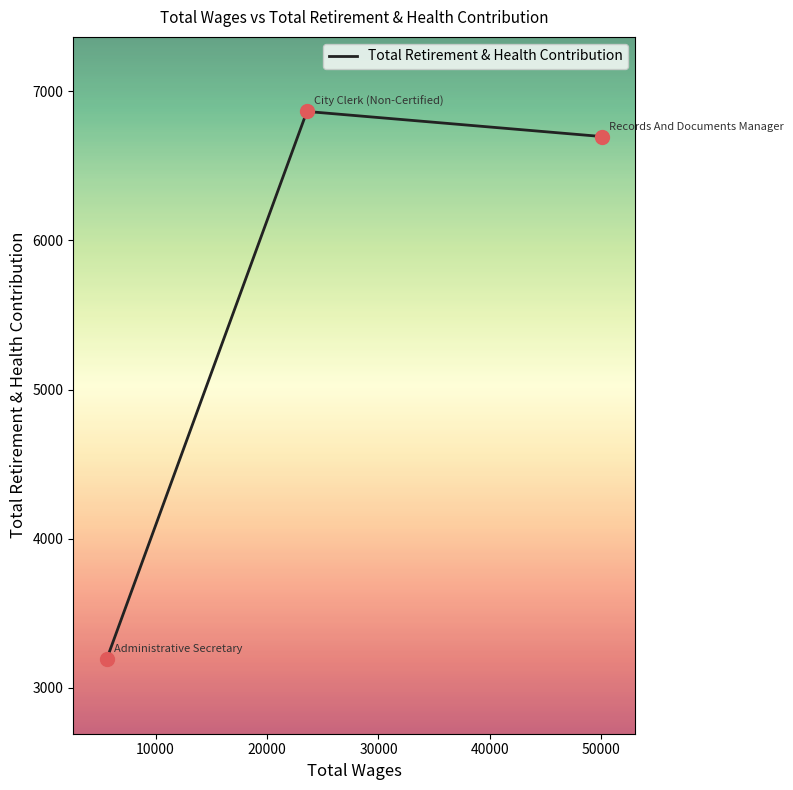

What is the greatest value displayed?

6865